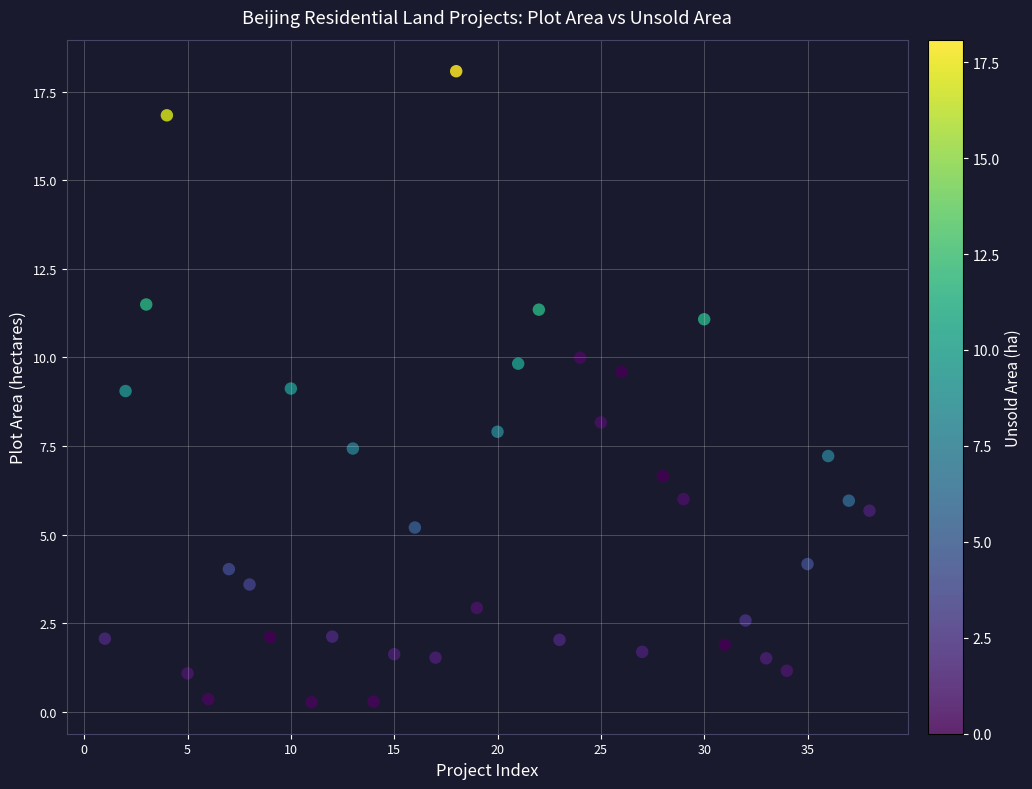

What is the range of Y values (max minus min)?

17.8